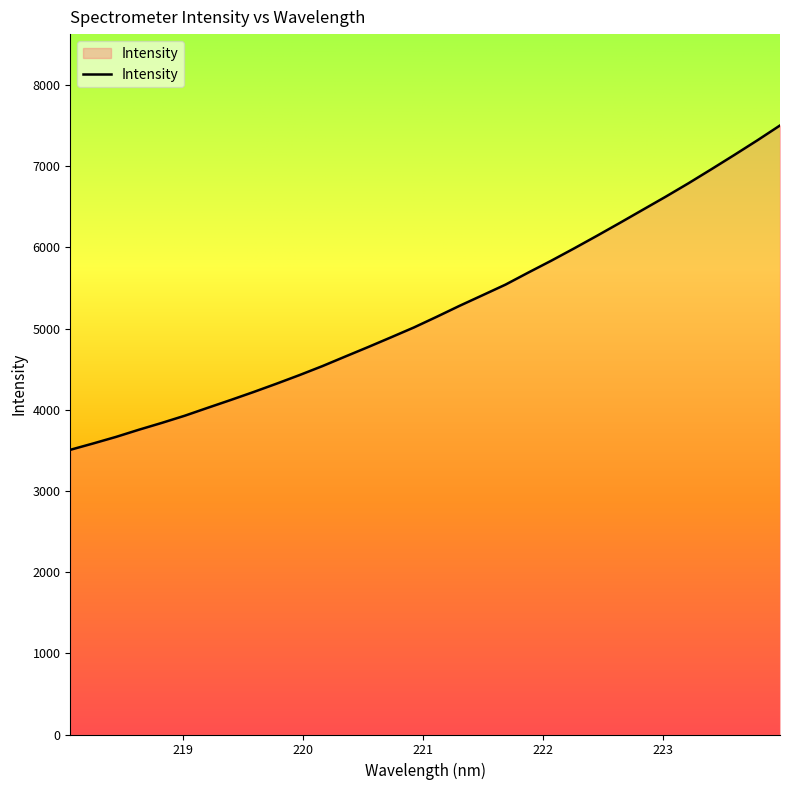

What is the smallest value displayed?

3506.6